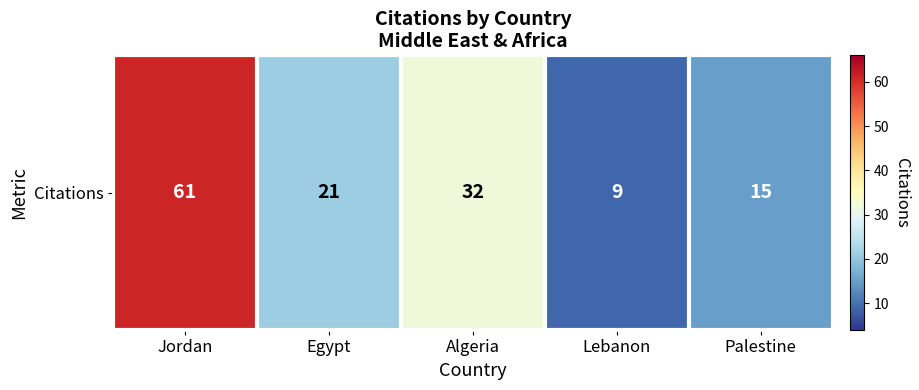

What is the sum of the values at Jordan and Lebanon?

70